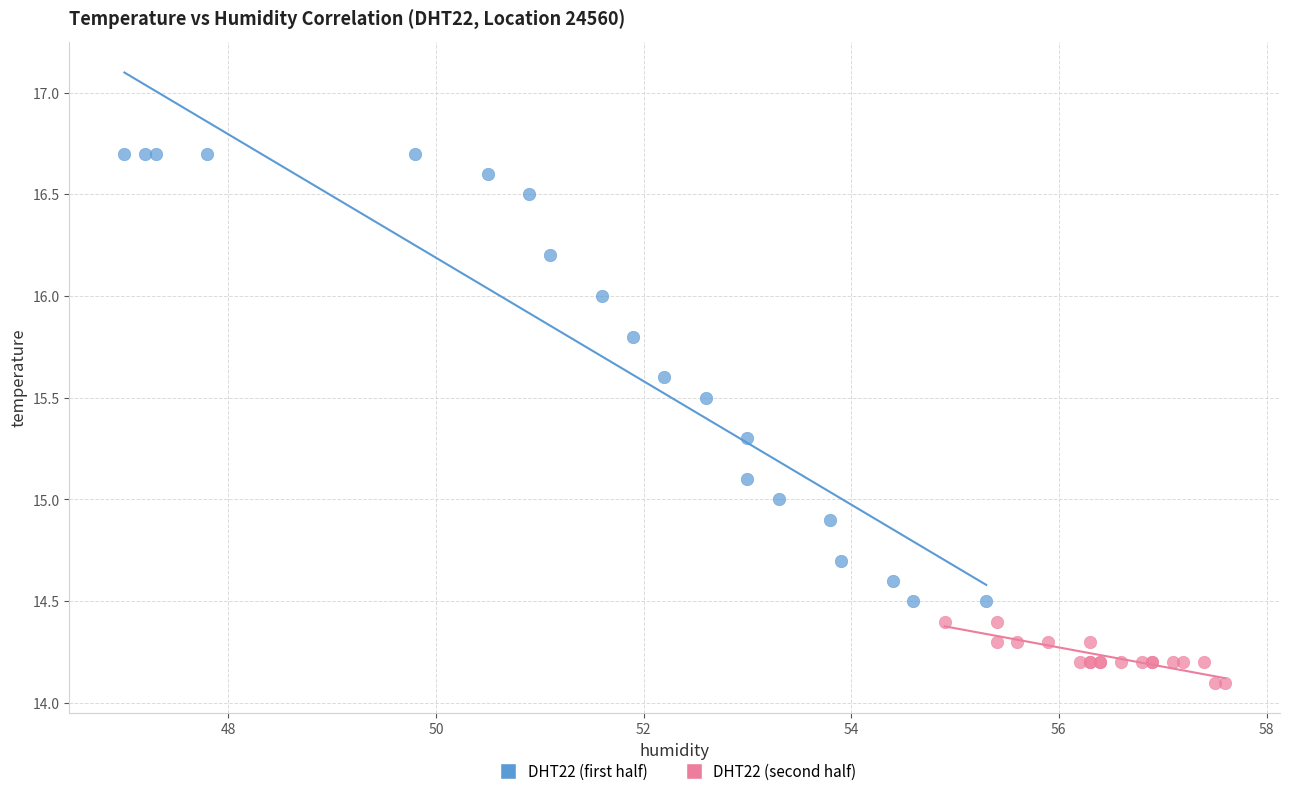

Which series has the widest spread of Y values?

DHT22 (first half)